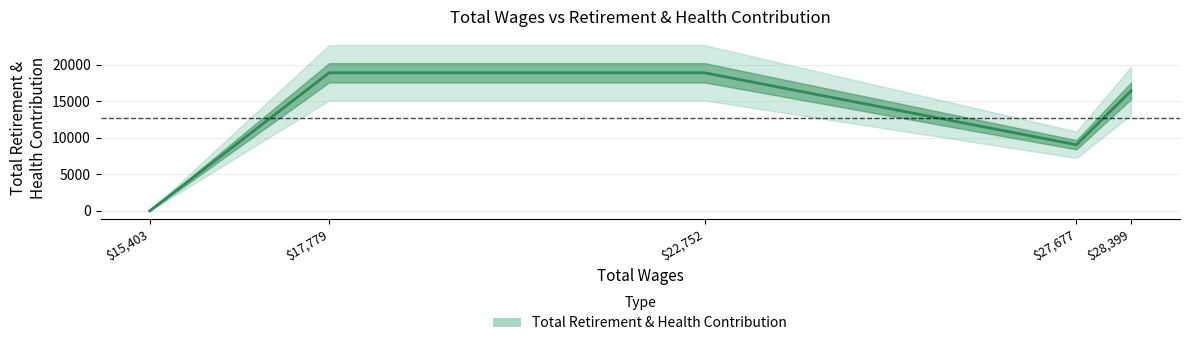

What is the average value?

12669